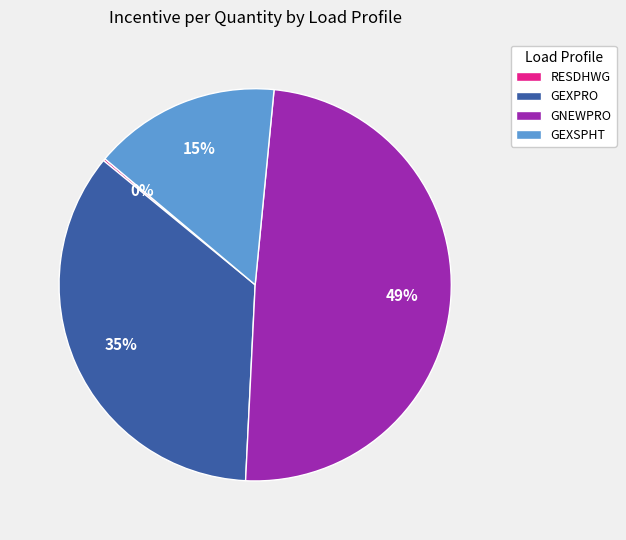

The GEXSPHT slice represents 1% of the pie. True or false?

False